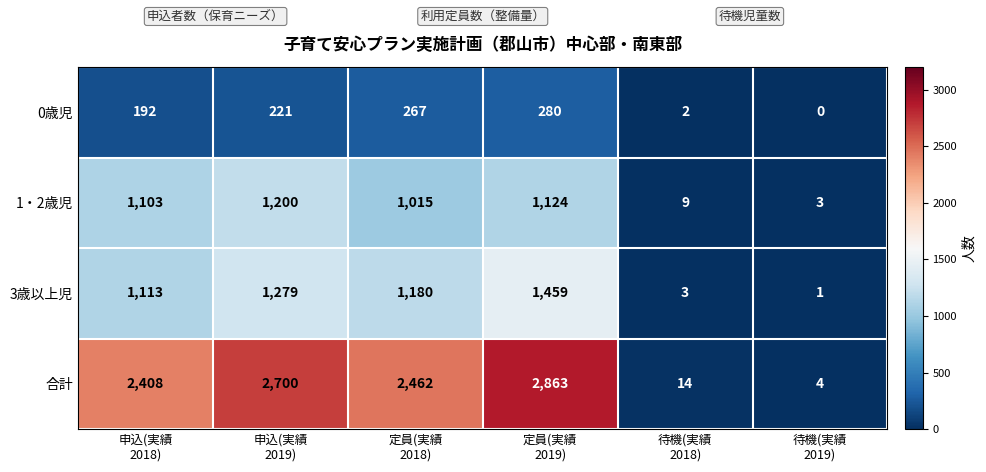

Reading right to left, transcribe all the data shown in this chart.

0歳児: 0	2	280	267	221	192
1・2歳児: 3	9	1124	1015	1200	1103
3歳以上児: 1	3	1459	1180	1279	1113
合計: 4	14	2863	2462	2700	2408